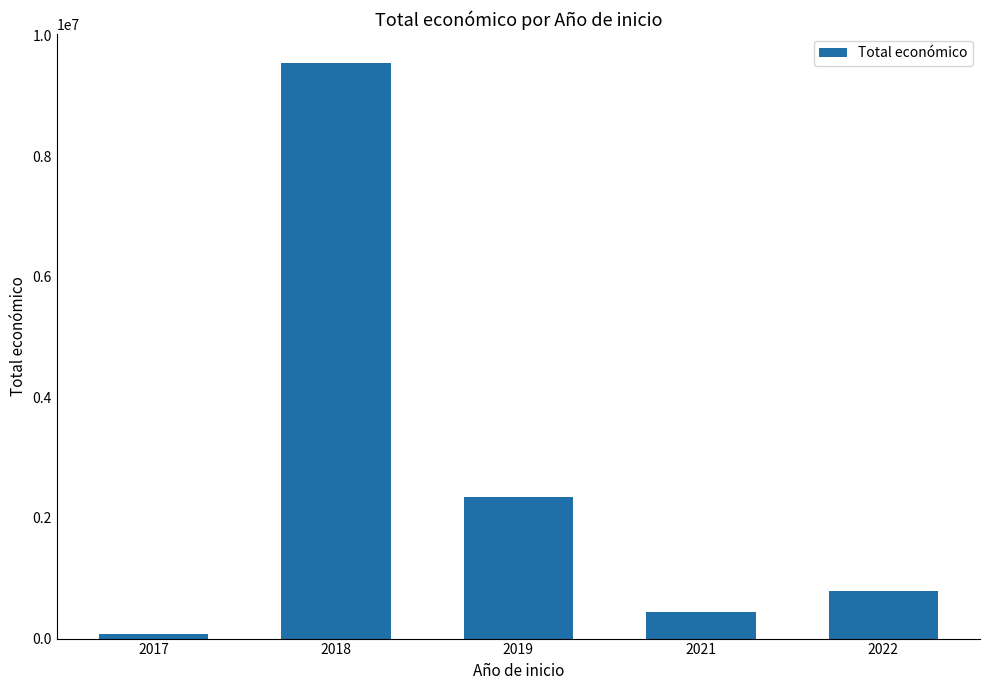

List the labels in order of value, smallest first.

2017, 2021, 2022, 2019, 2018